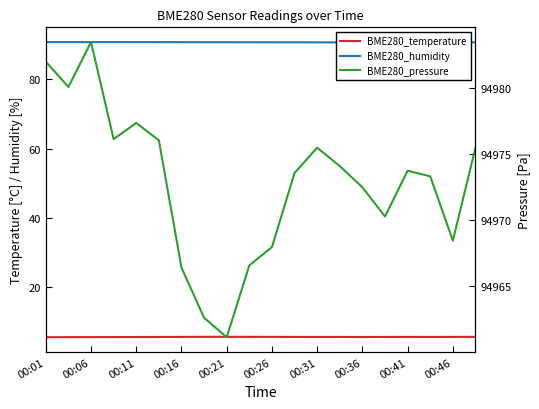

Is it true that BME280_humidity equals 59.2 at 00:41?

False